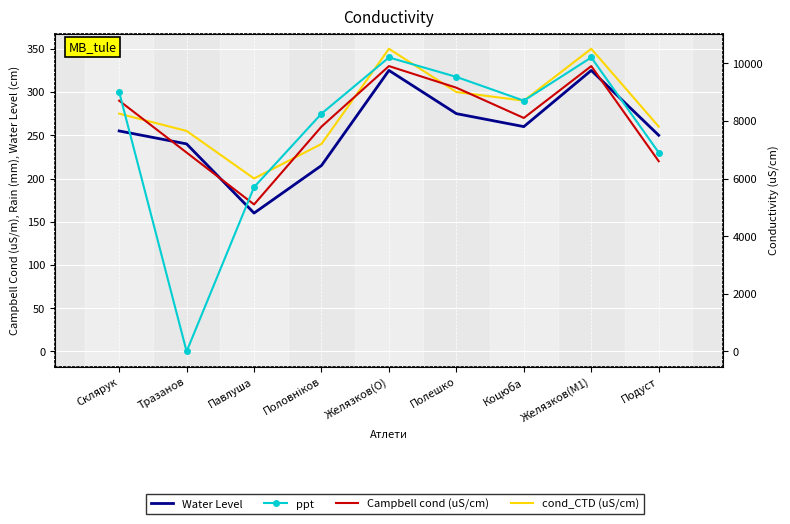

Which has a higher value, Желязков(O) or Коцюба?

Желязков(O)